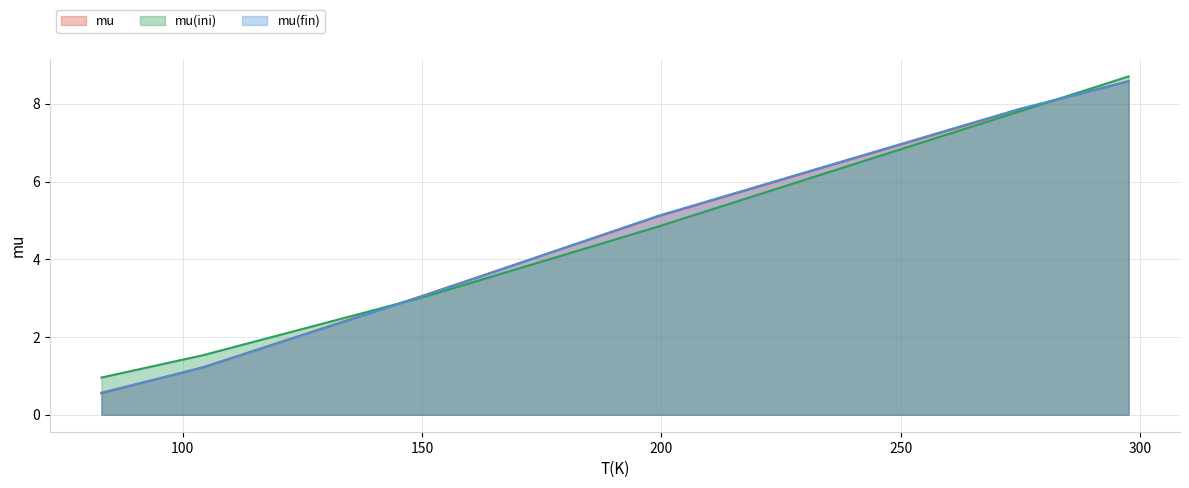

True or false: mu(fin) and mu(ini) cross at least once.

True